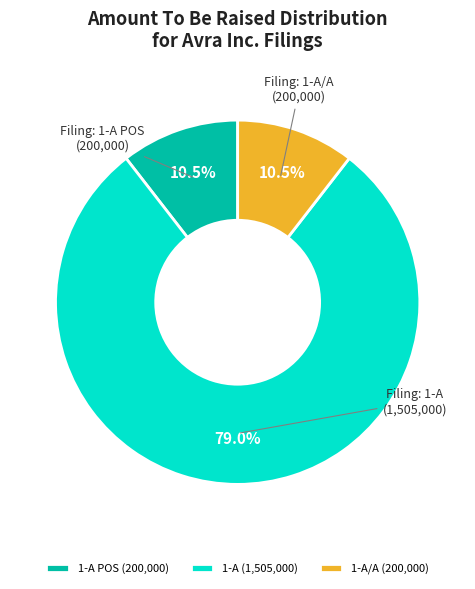

Do 1-A/A (200,000) and 1-A POS (200,000) together represent more than half of the pie?

No